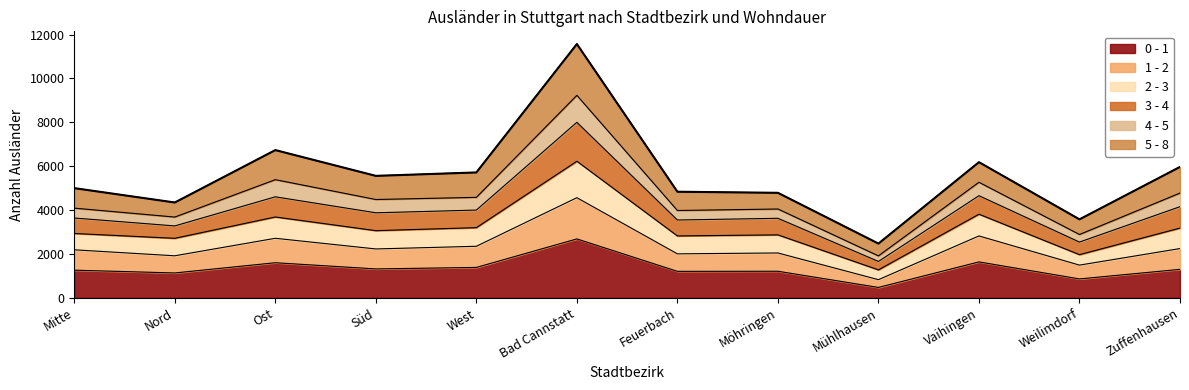

What is the total value across all series at Feuerbach?

4839